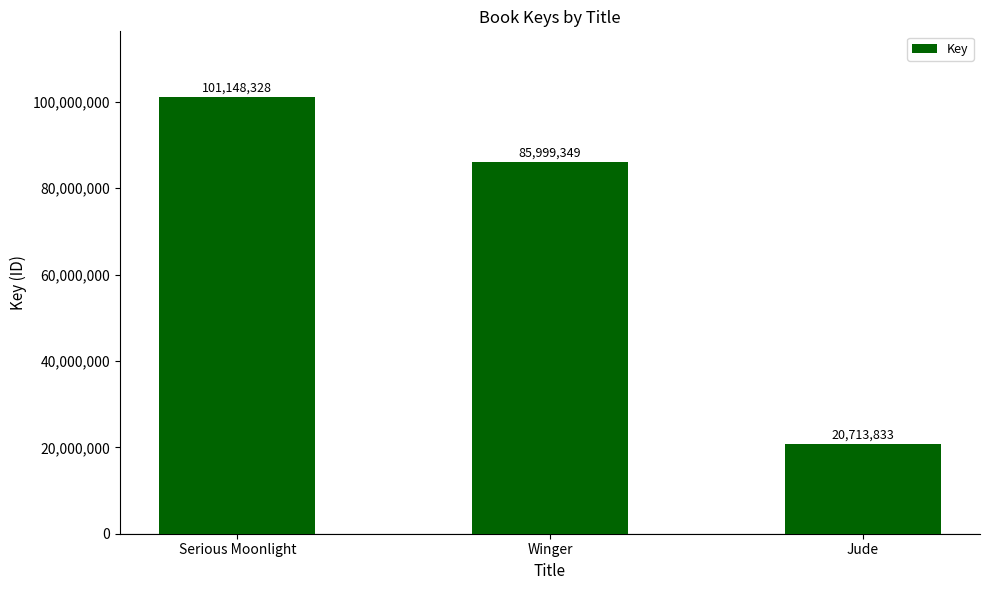

Rank the categories by value from highest to lowest.

Serious Moonlight, Winger, Jude